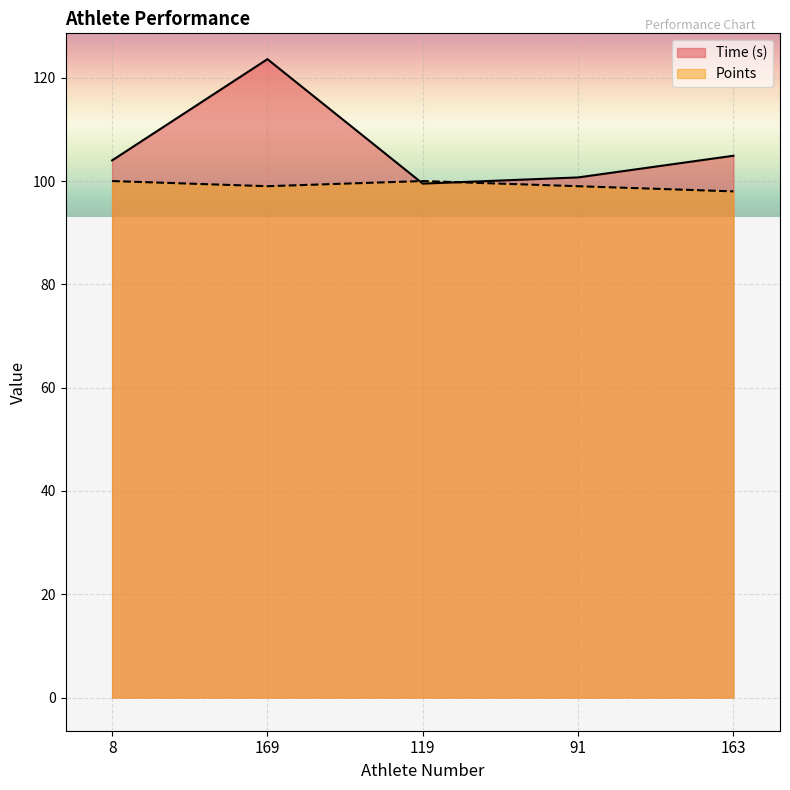

What is the difference between the Time (s) values at 91 and 169?

22.9